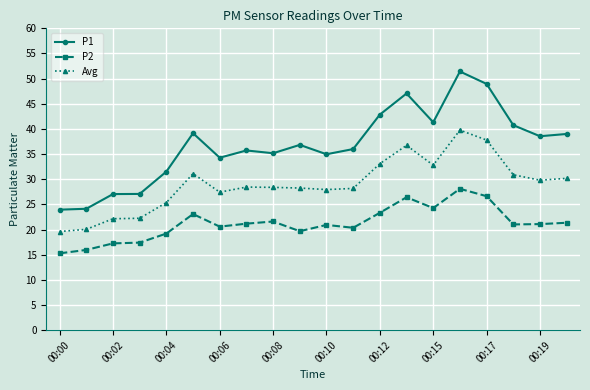

What is the value of the P2 point at the 8th from the left?

21.2